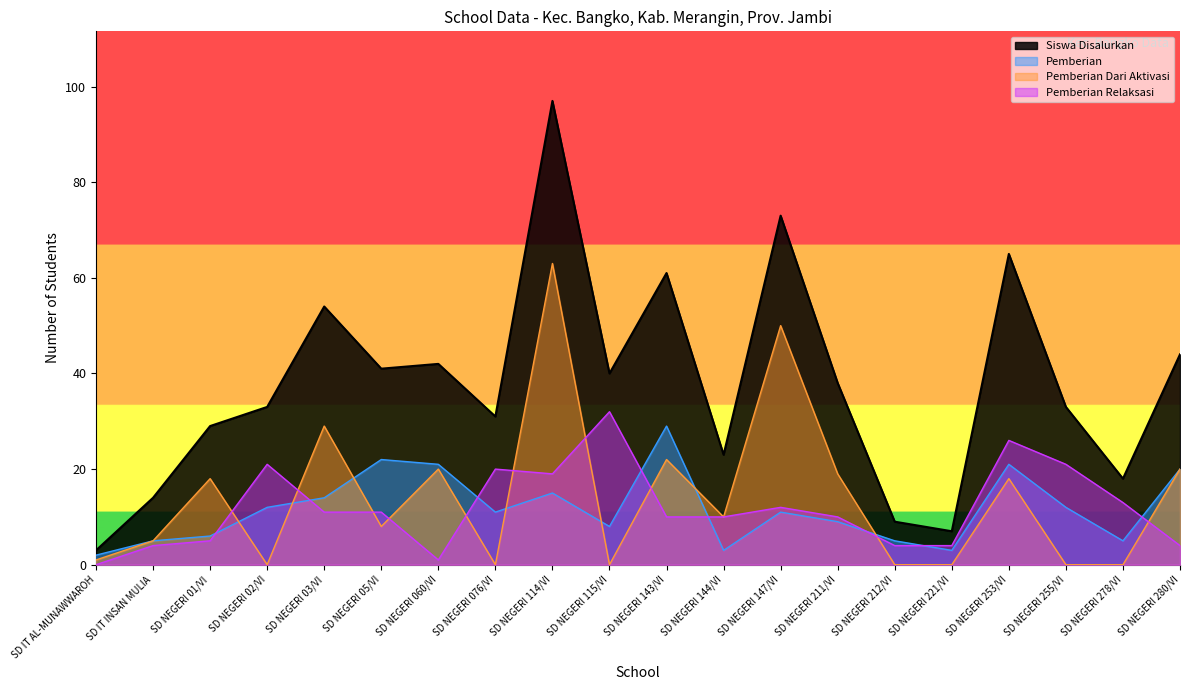

Does the chart display data point markers on the line(s)?

No